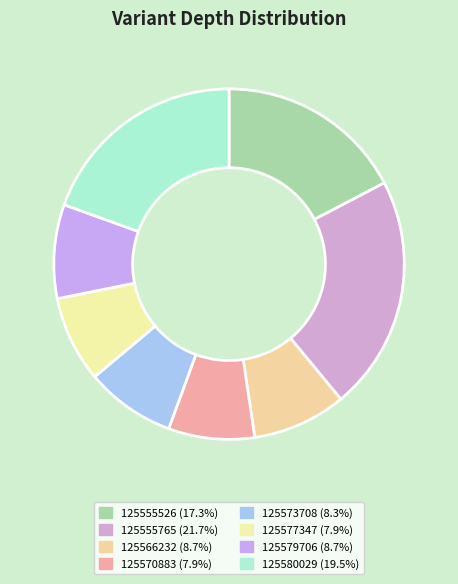

Which slice is the smallest?

125570883